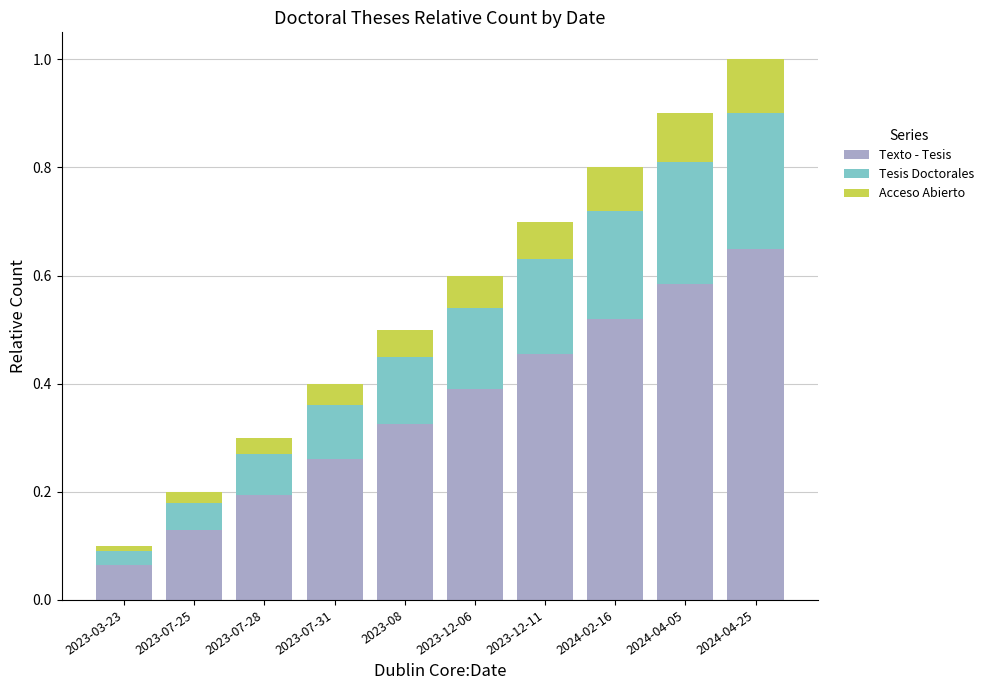

What is the sum of all Texto - Tesis values?

3.6